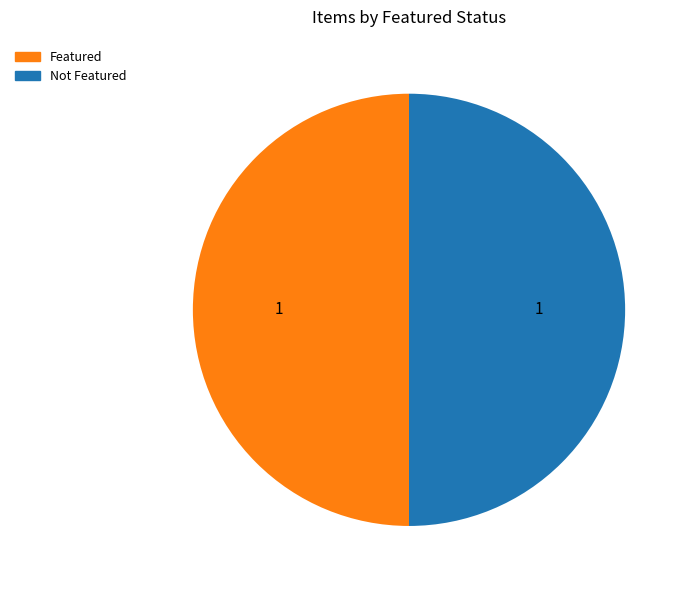

Approximately how many times larger is the value at Not Featured compared to Featured?

1.0